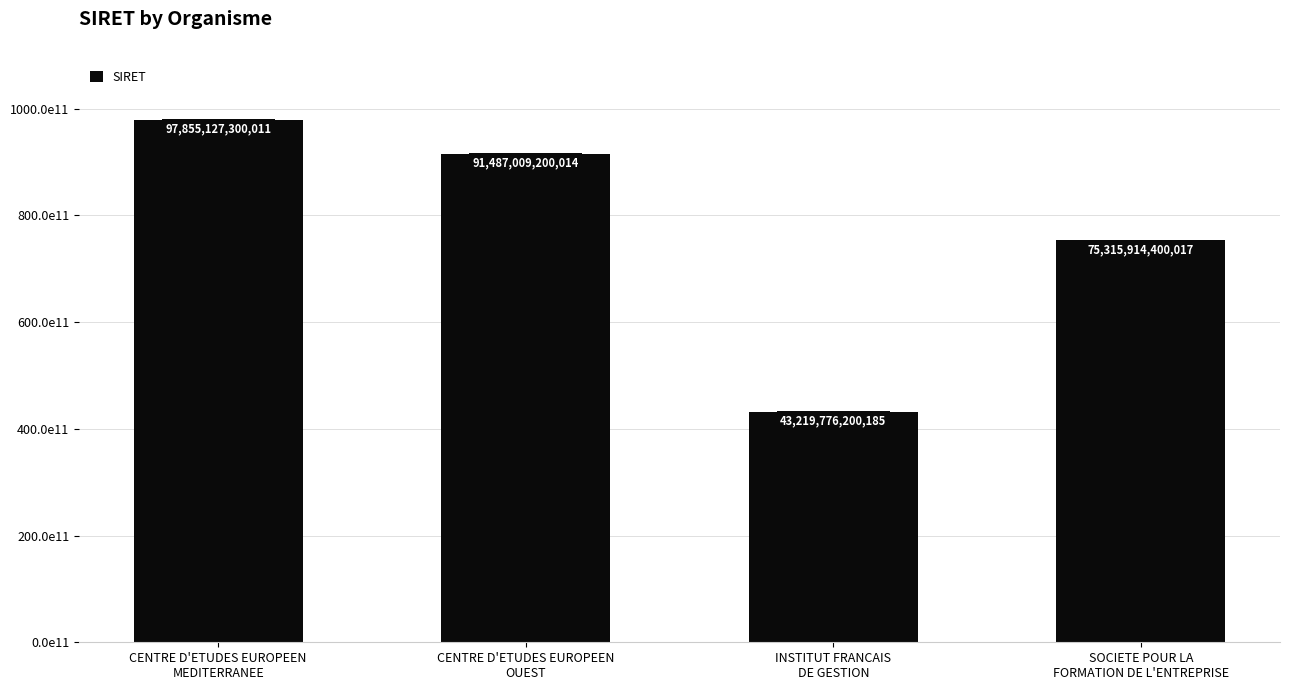

Approximately how many times larger is the value at CENTRE D'ETUDES EUROPEEN
MEDITERRANEE compared to SOCIETE POUR LA
FORMATION DE L'ENTREPRISE?

1.3